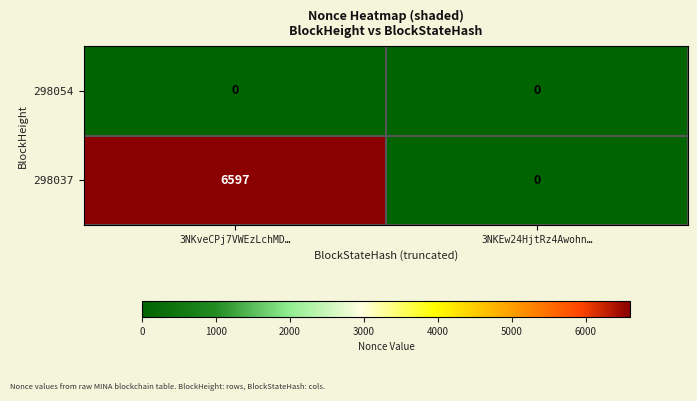

Reading left to right, list all the values displayed in this chart.

298054: 0	0
298037: 6597	0